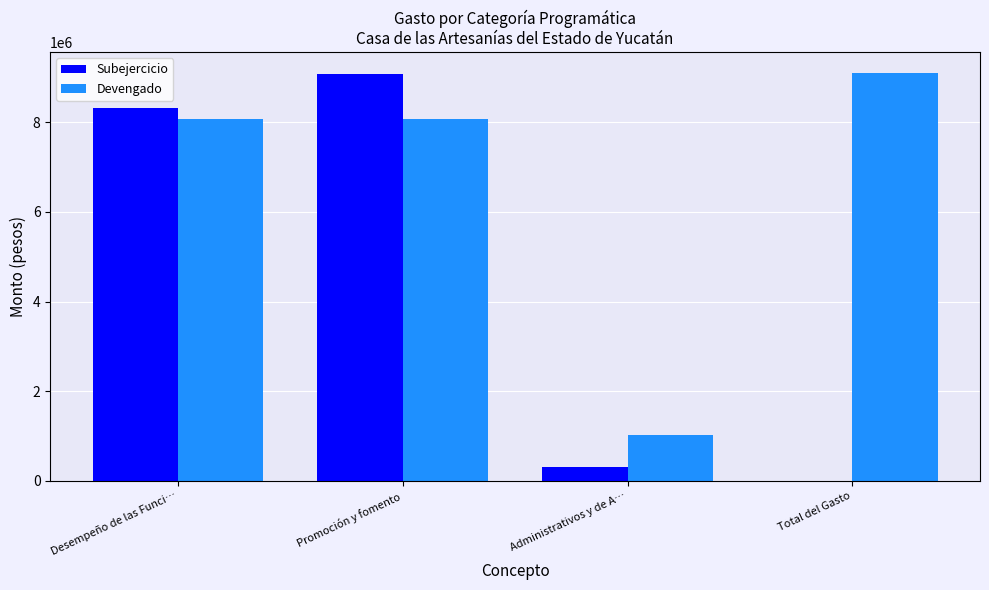

Reading right to left, what are all the values shown in this chart?

Subejercicio: 0.0	303126.6	9082125.7	8314025.9
Devengado: 9107917.2	1029778.8	8078138.4	8078138.4